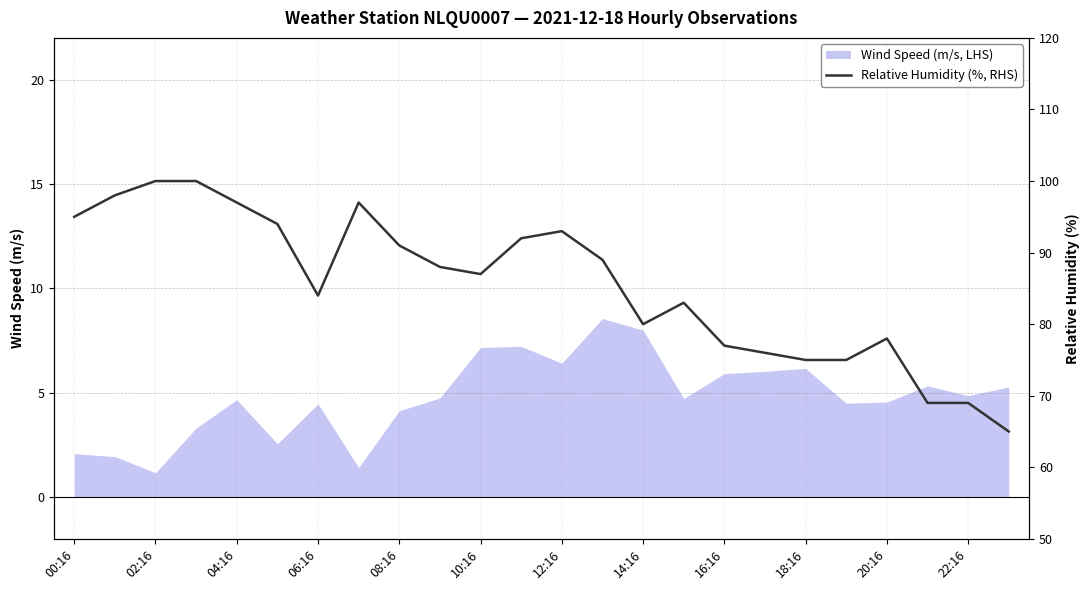

Reading left to right, transcribe all the data shown in this chart.

95	98	100	100	97	94	84	97	91	88	87	92	93	89	80	83	77	76	75	75	78	69	69	65